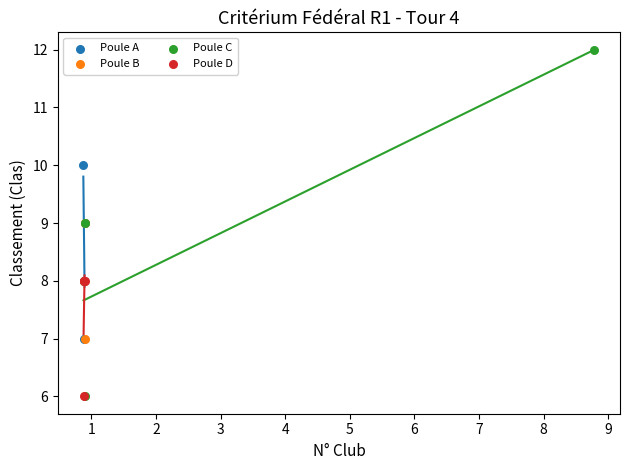

Which series has the widest spread of Y values?

Poule C